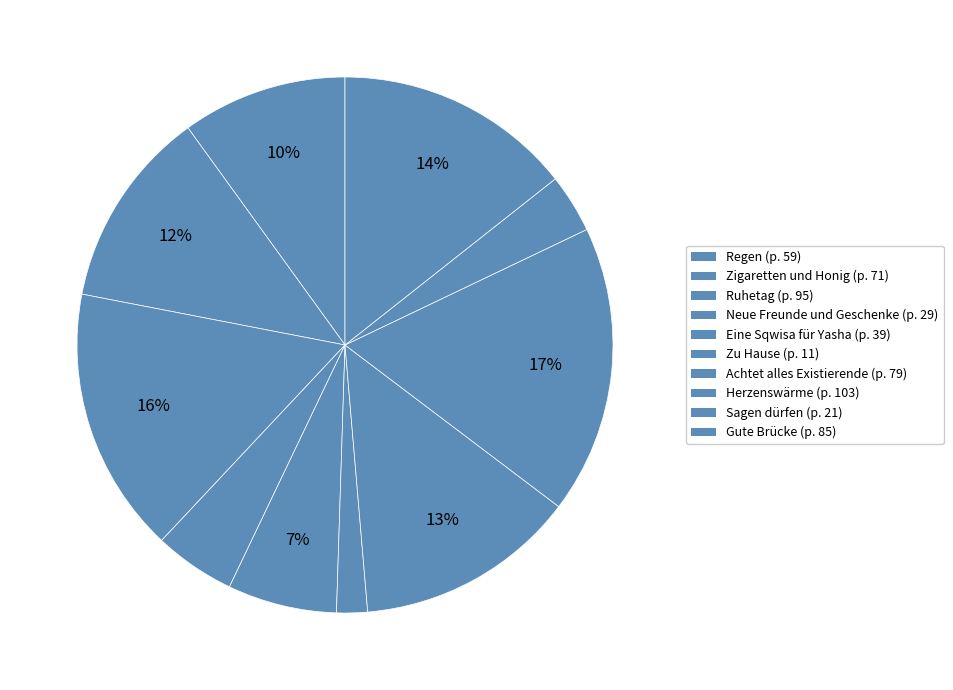

How many segments does this pie chart have?

10